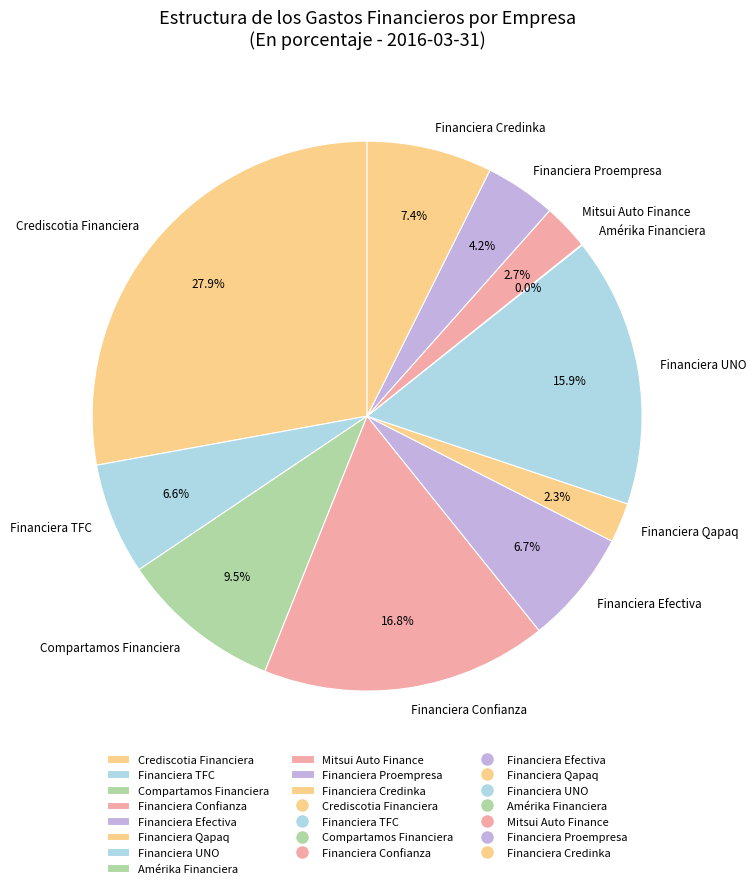

To the nearest percent, what is the combined percentage of Financiera Proempresa and Financiera Efectiva?

11%